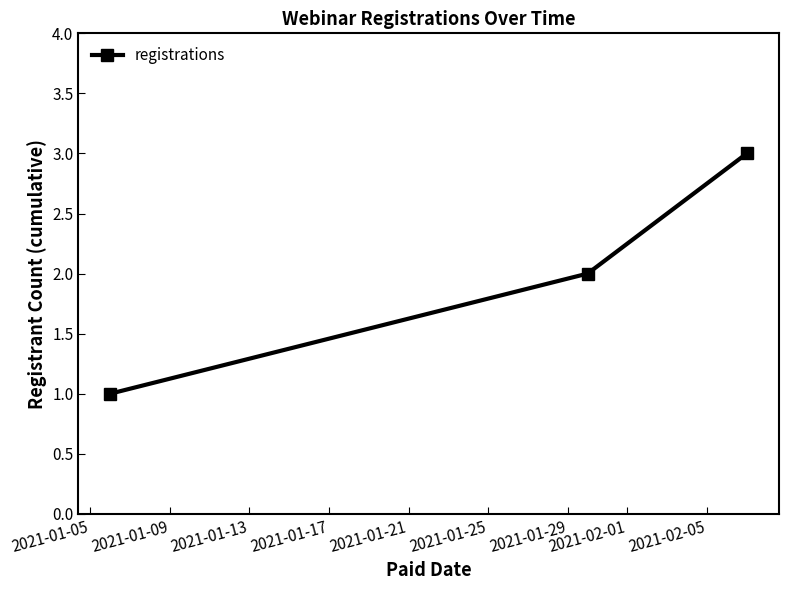

What is the greatest value displayed?

3